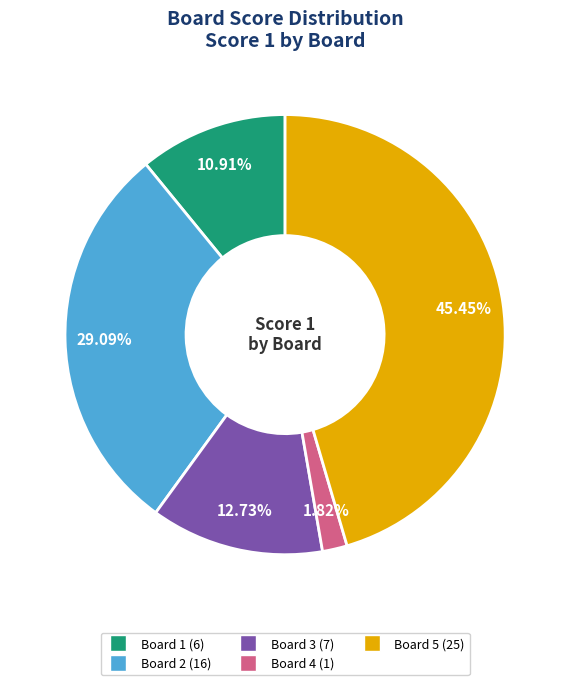

Is there any slice that represents more than half of the pie?

No